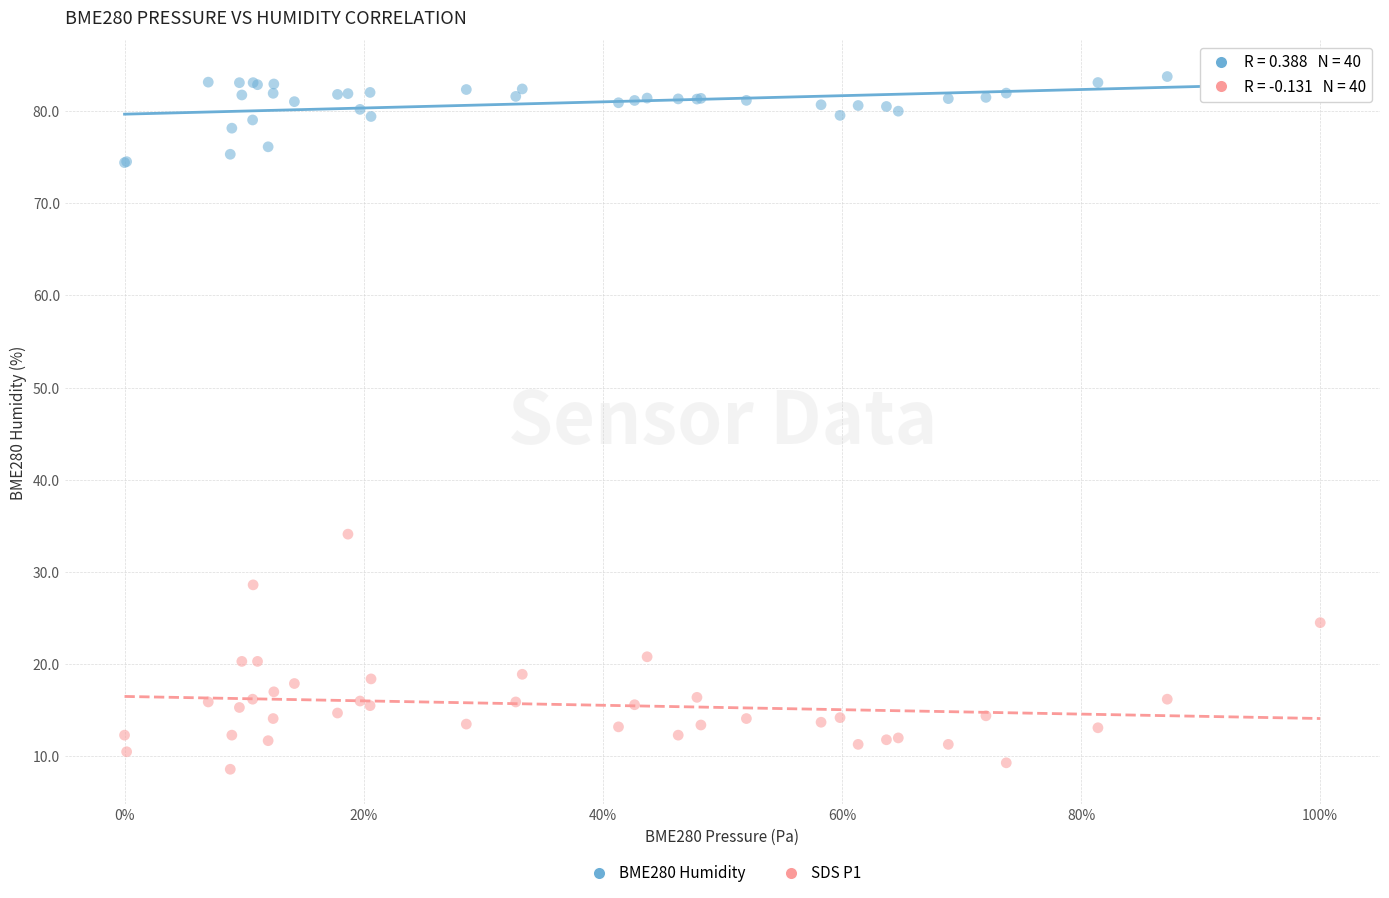

Across all series, what Y value is closest to 46?

34.1